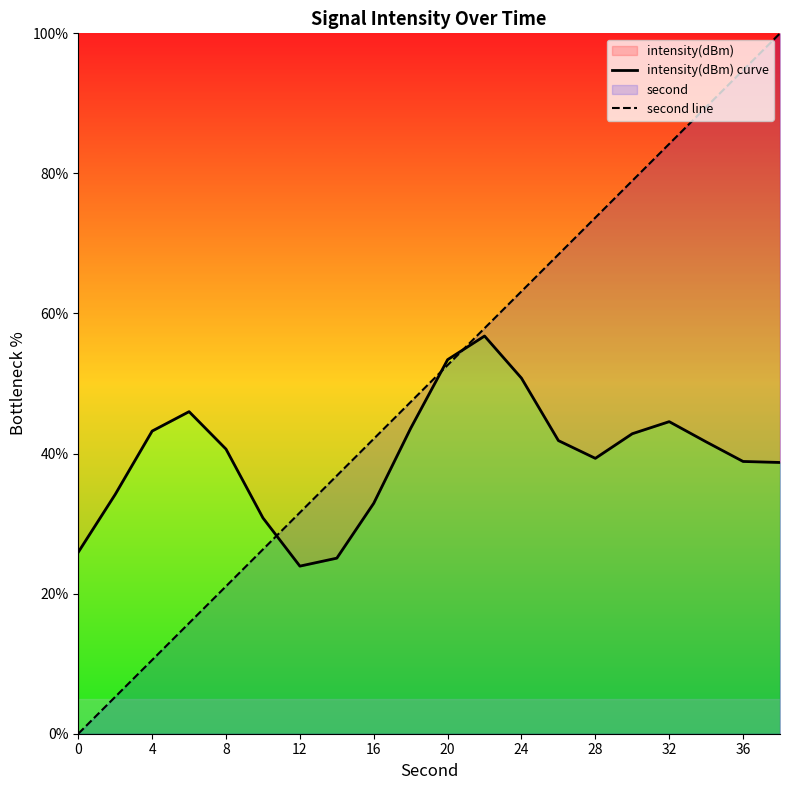

What is the highest value of the intensity(dBm) curve series?

56.8